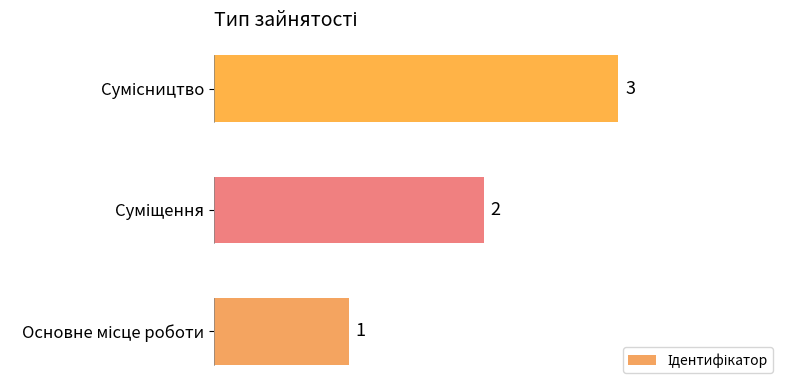

Count the values in the range 1 to 3.

3